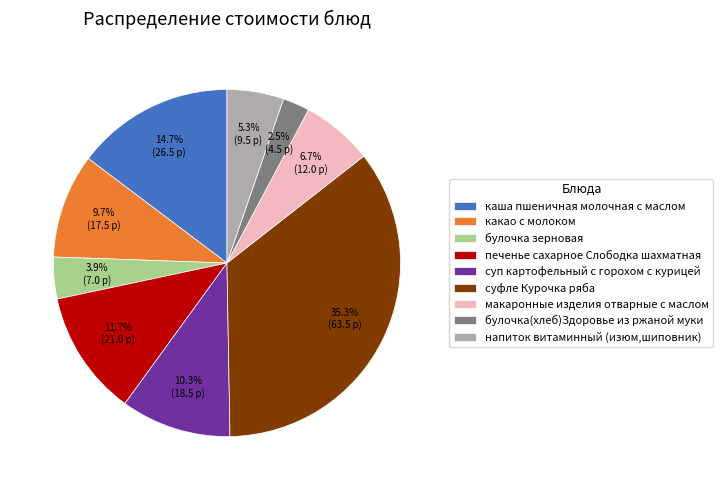

Is there a majority slice in this chart?

No